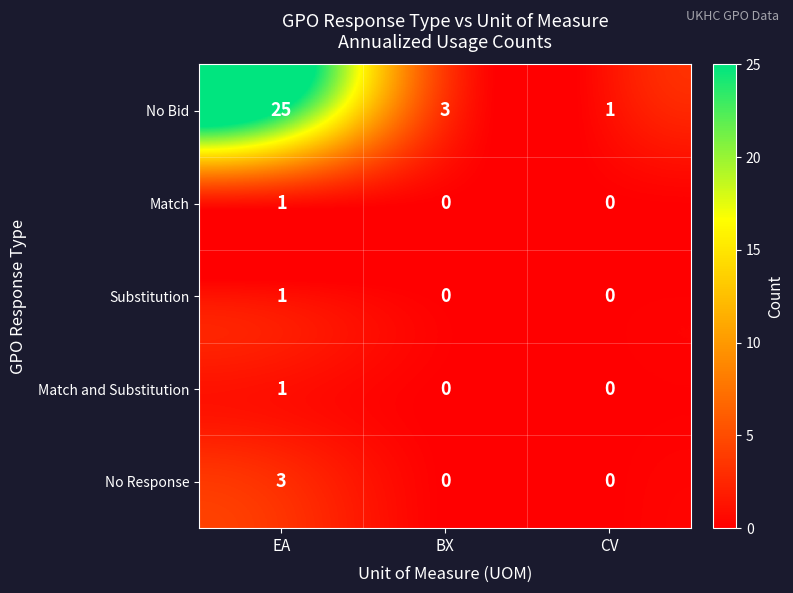

Reading left to right, transcribe all the data shown in this chart.

No Bid: EA=25	BX=3	CV=1
Match: EA=1	BX=0	CV=0
Substitution: EA=1	BX=0	CV=0
Match and Substitution: EA=1	BX=0	CV=0
No Response: EA=3	BX=0	CV=0